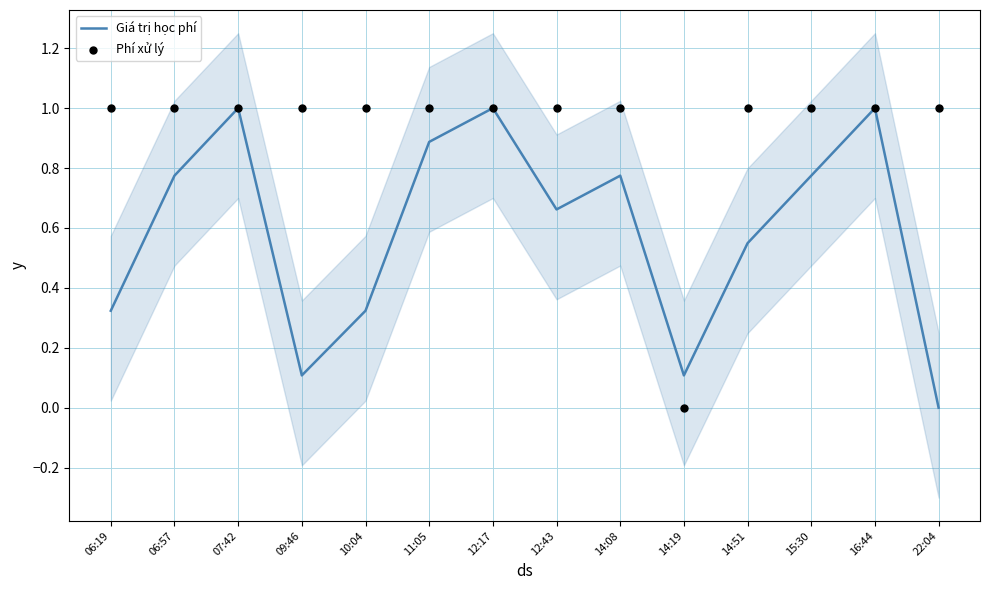

Which series reaches the minimum Y coordinate?

Giá trị học phí